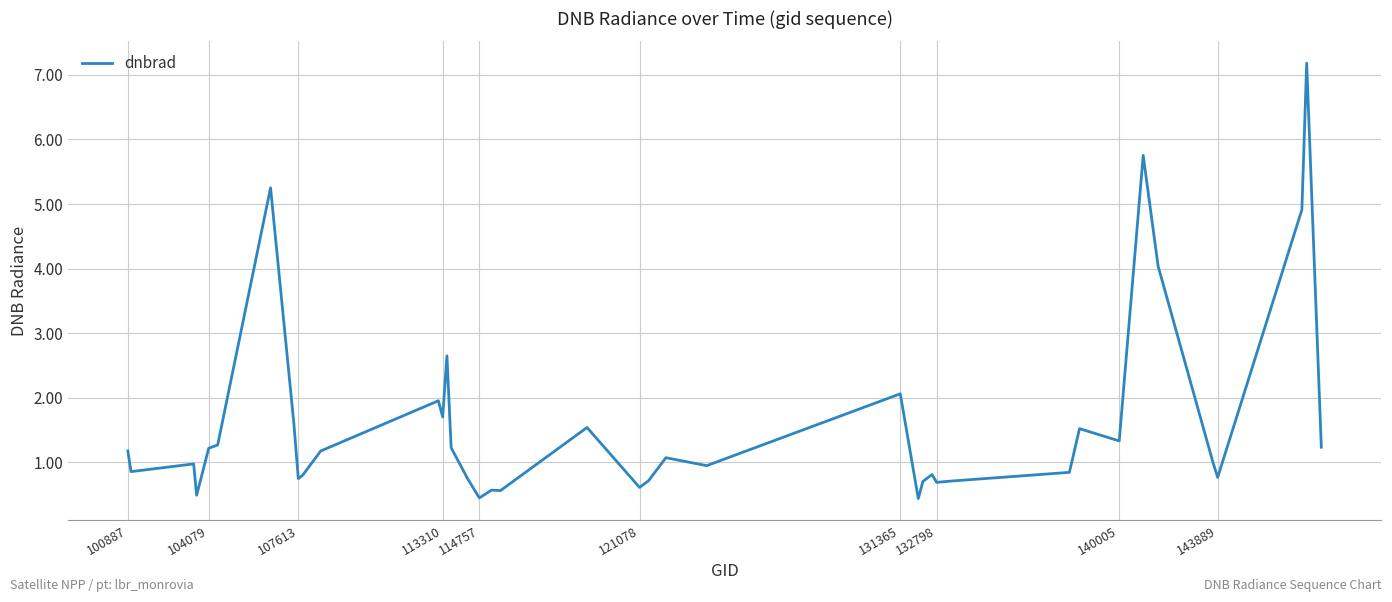

What is the maximum value shown in the chart?

7.2